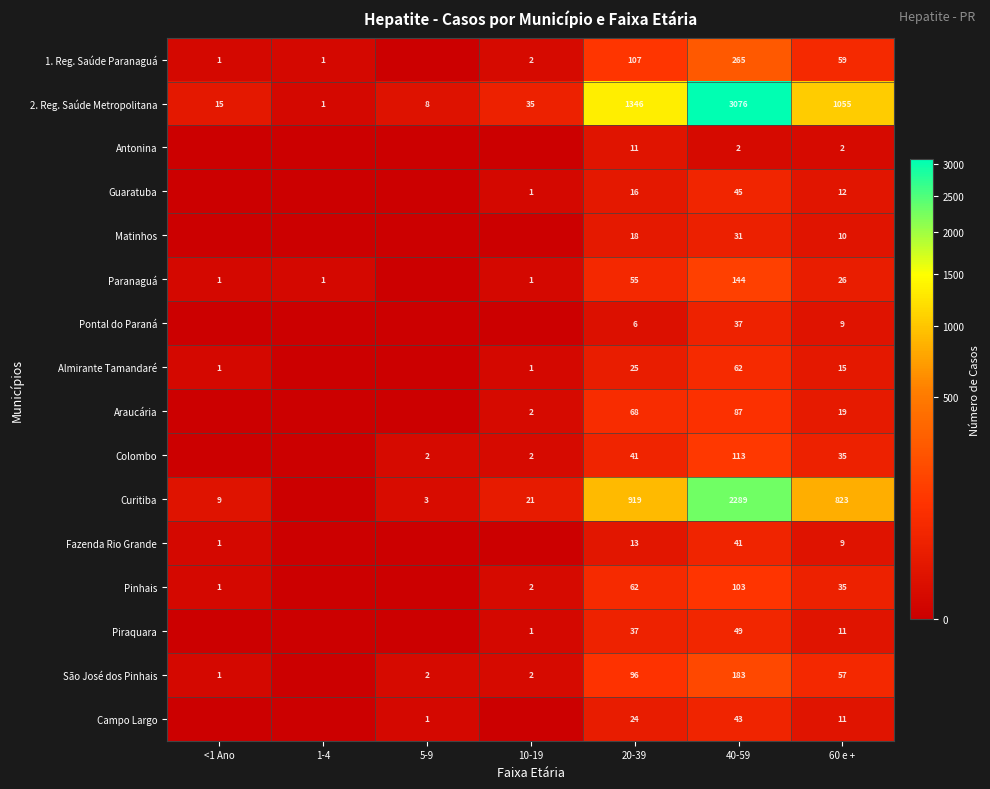

At how many categories does at least one series exceed 383?

3